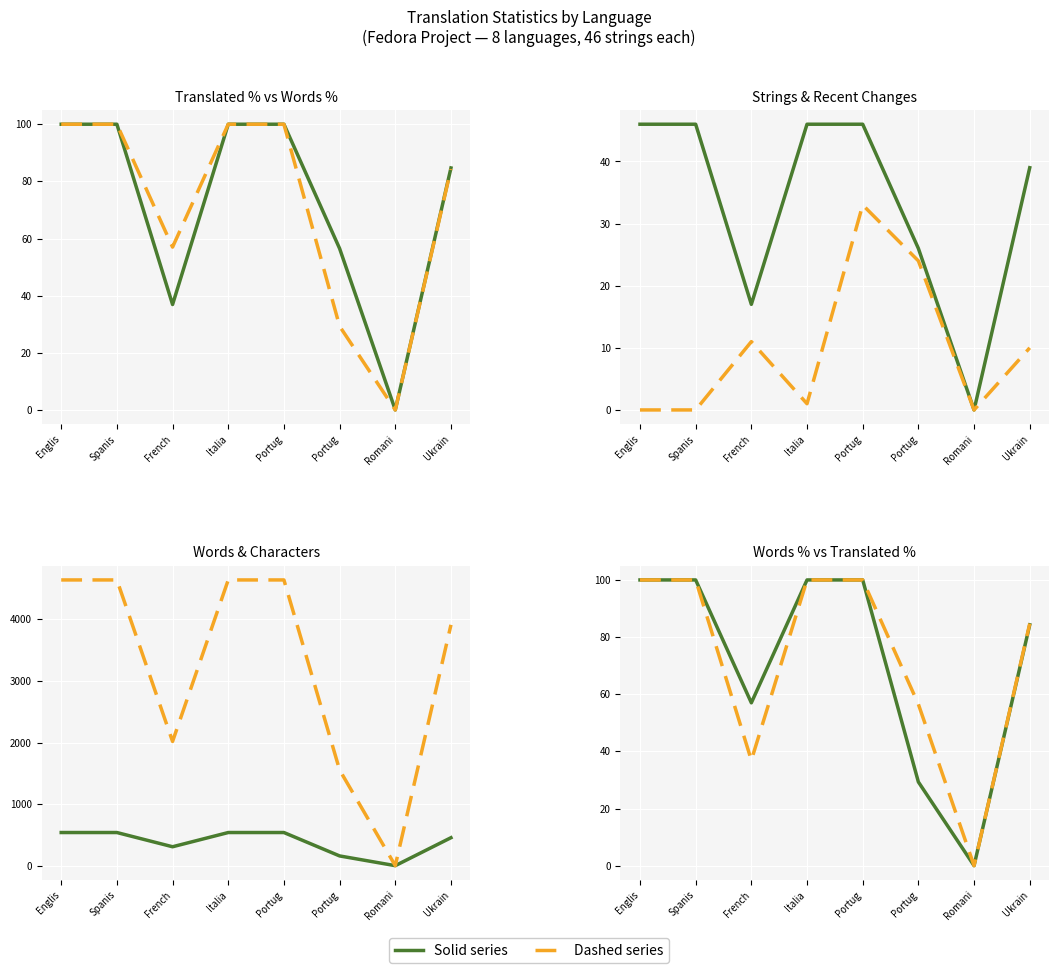

What is the difference between the Translated % values at French and Ukrain?

47.8